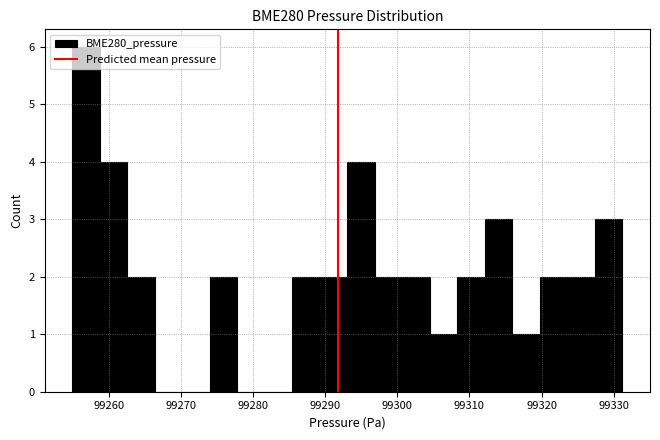

Read against the x-axis, roughly where is the centre of the tallest bar?

99257